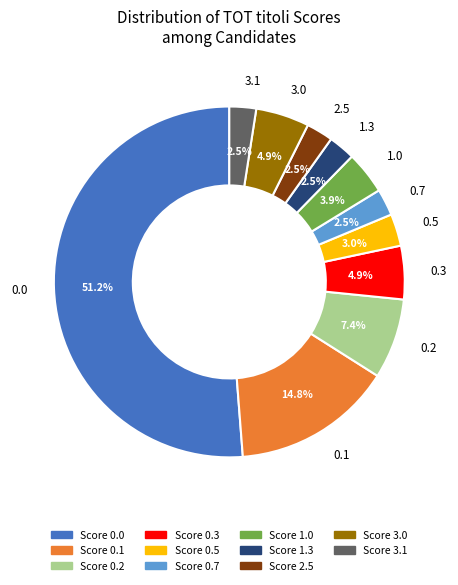

To the nearest percent, what is the difference between the largest and smallest slice percentages?

49%